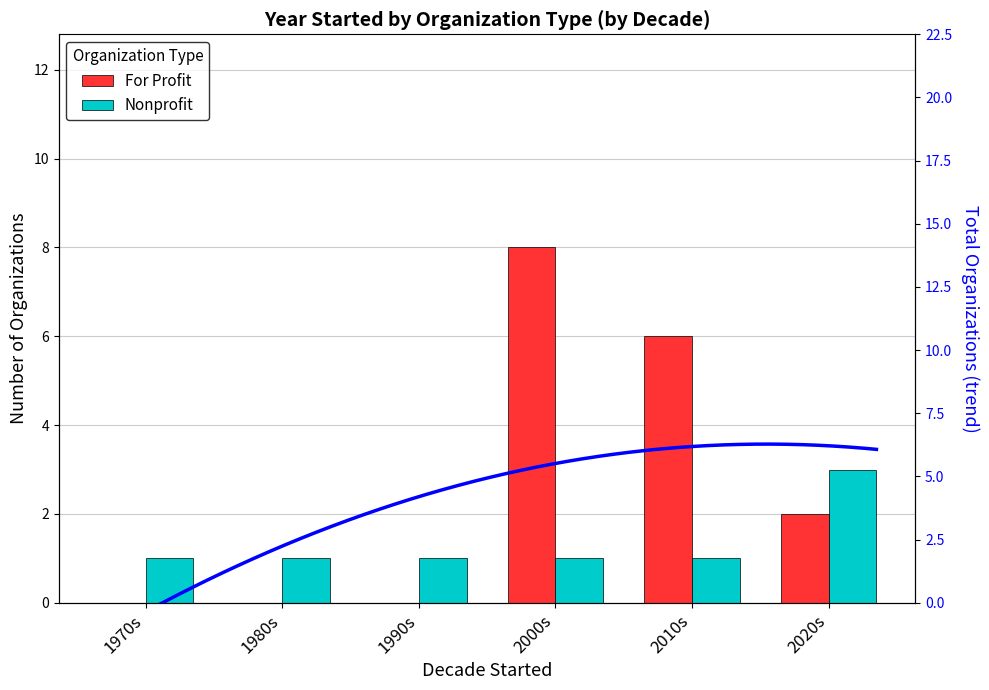

Rank the series by their average value, from highest to lowest.

For Profit, Nonprofit